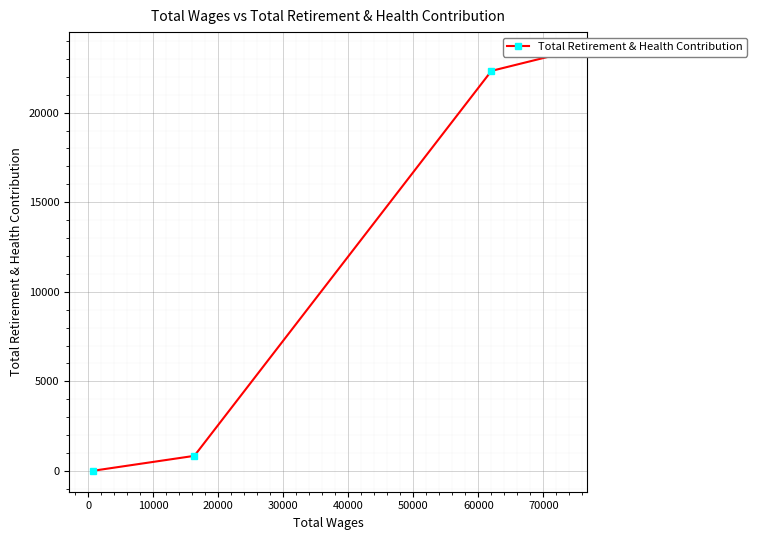

What is the difference between the second highest and second lowest values?

21482